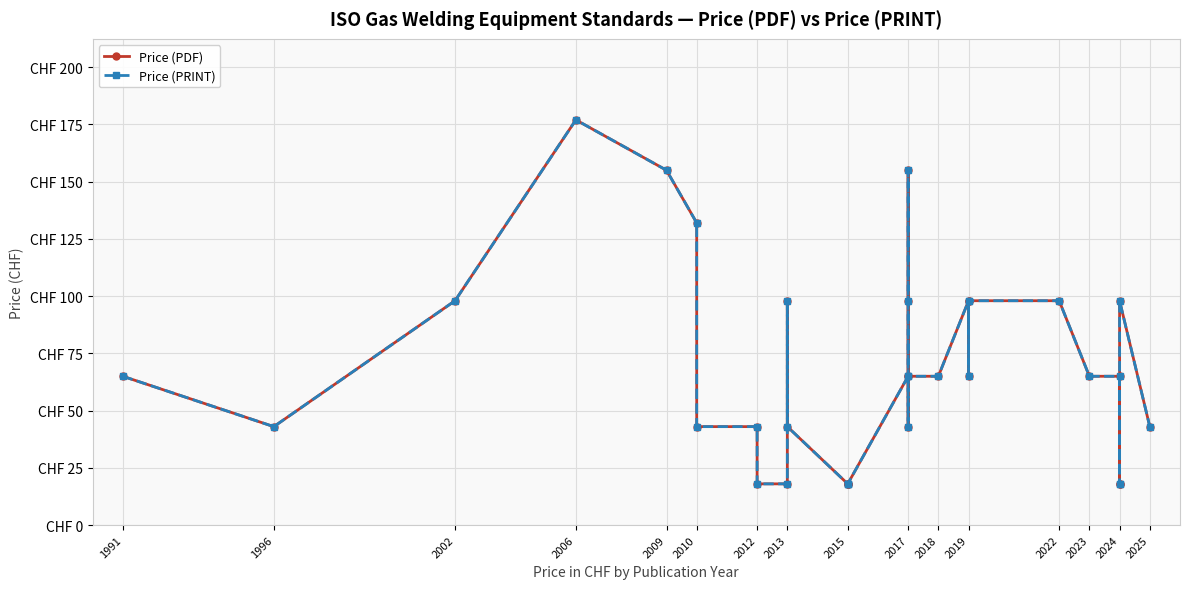

At which category does the chart reach its minimum across all series?

2012